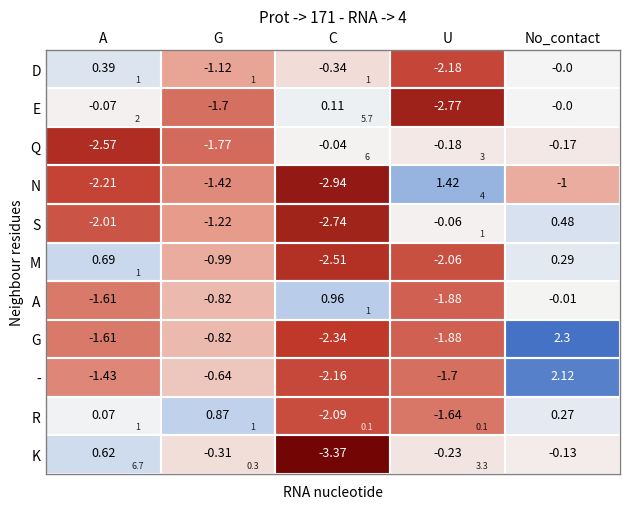

Which series has the largest range (max minus min)?

G